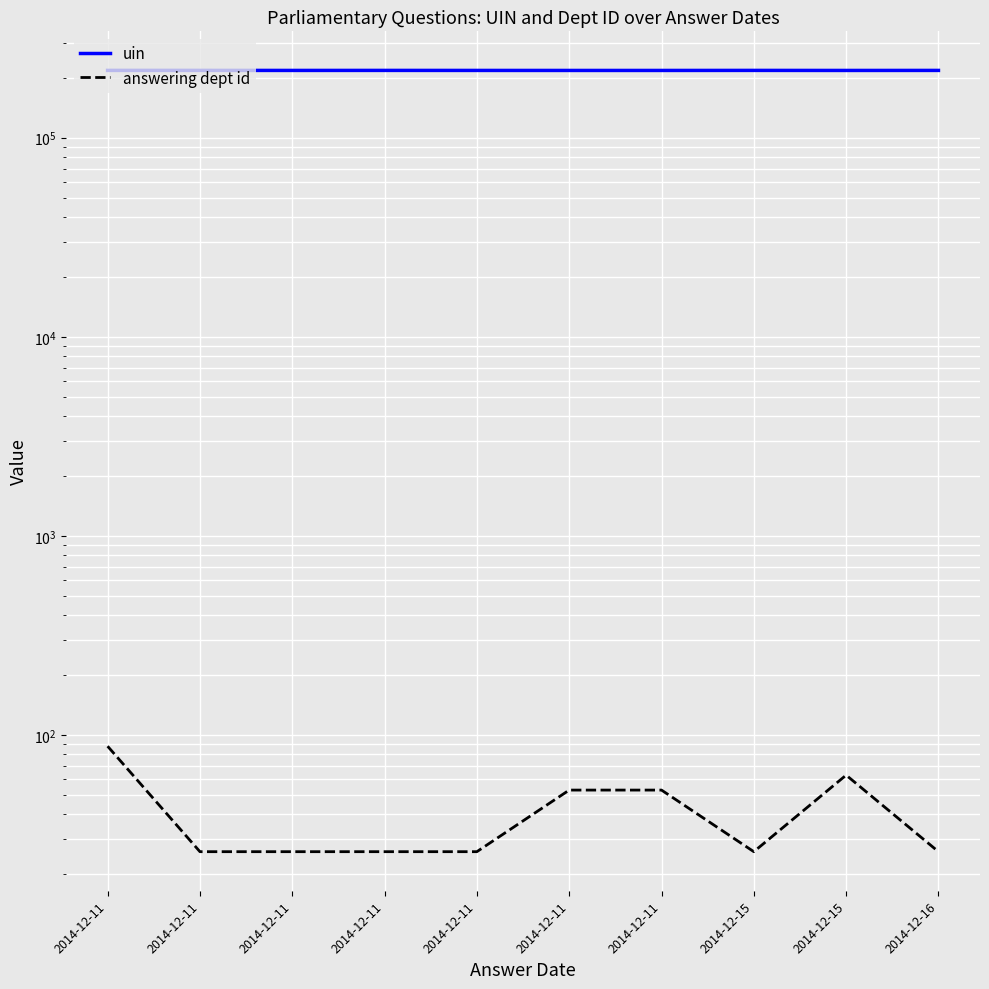

What is the value of the uin point at the 9th from the left?

217753